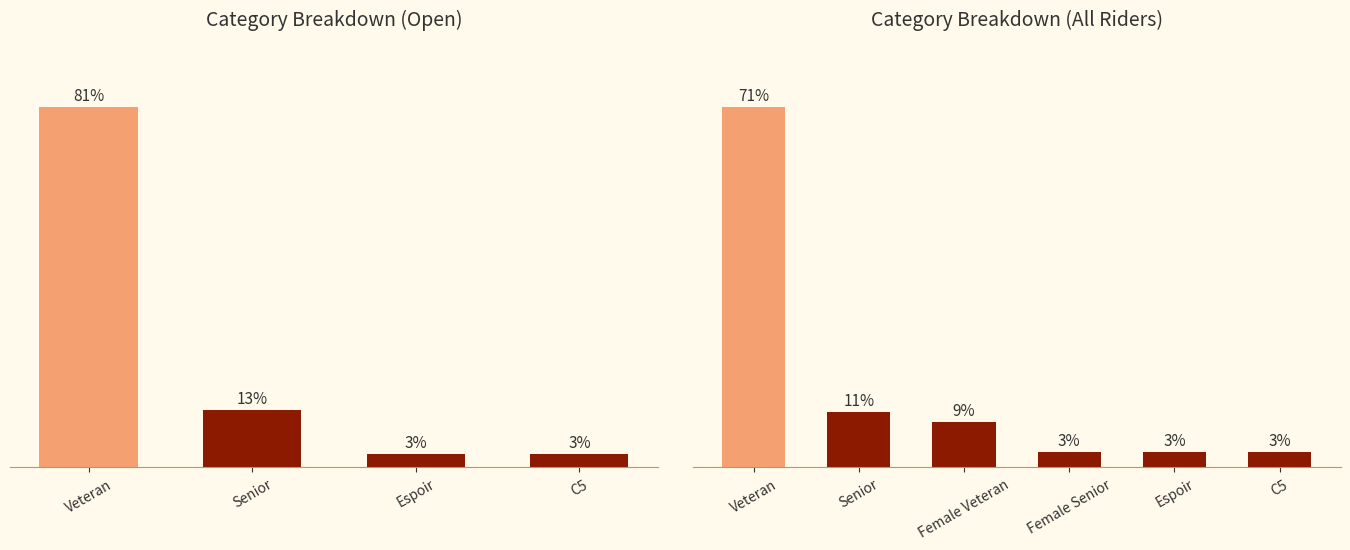

Count the number of data series in this chart.

1